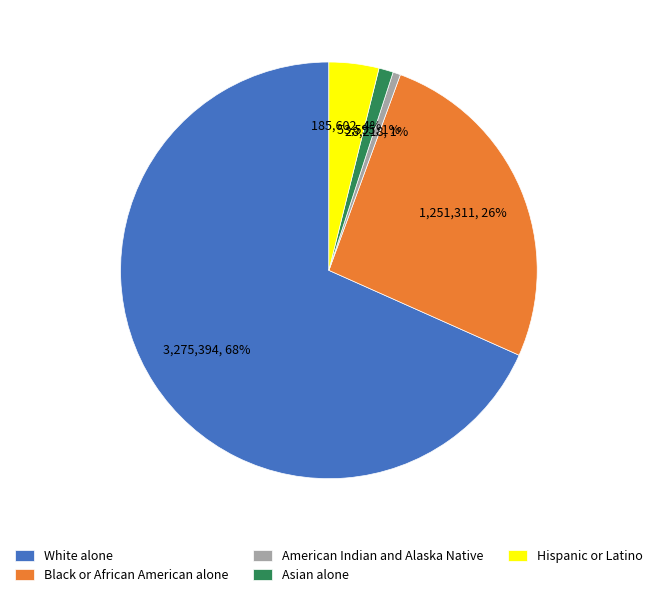

What percentage is the Black or African American alone slice, to the nearest percent?

26%